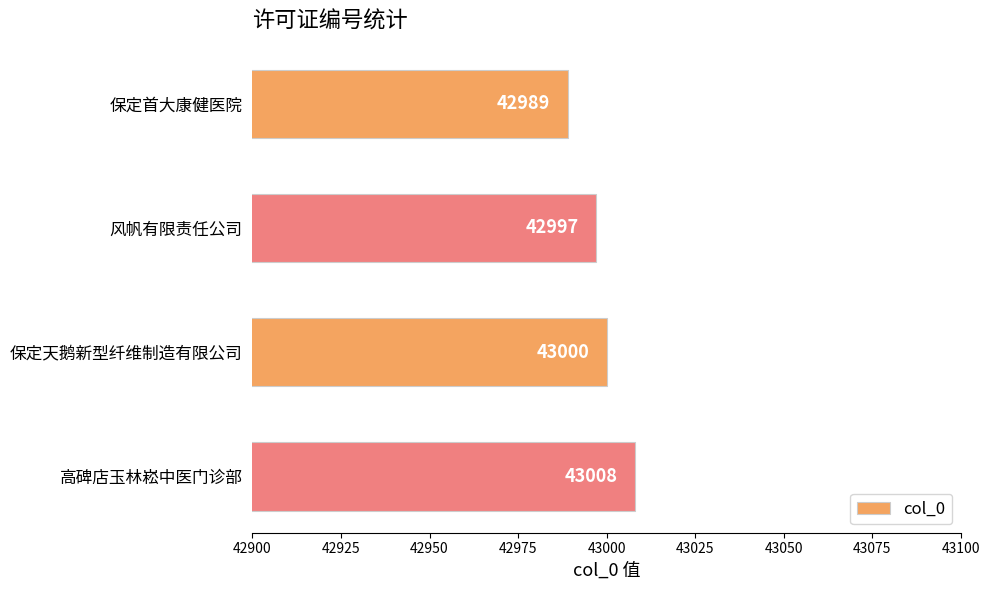

Where is the data nearest to the value 42998?

风帆有限责任公司